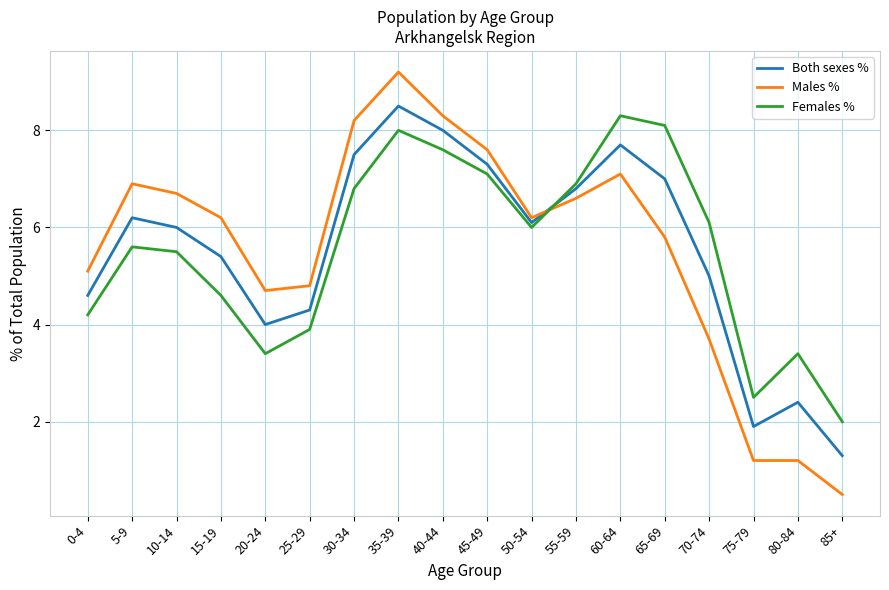

How many series are shown in this chart?

3